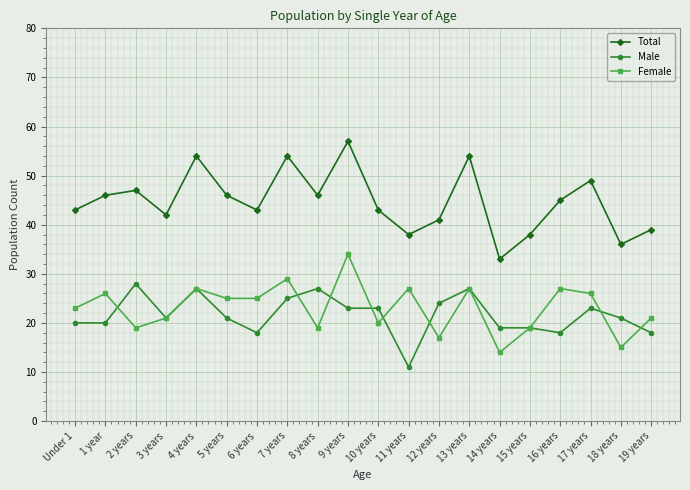

Reading right to left, extract all data points from this chart.

Total: 19 years=39	18 years=36	17 years=49	16 years=45	15 years=38	14 years=33	13 years=54	12 years=41	11 years=38	10 years=43	9 years=57	8 years=46	7 years=54	6 years=43	5 years=46	4 years=54	3 years=42	2 years=47	1 year=46	Under 1=43
Male: 19 years=18	18 years=21	17 years=23	16 years=18	15 years=19	14 years=19	13 years=27	12 years=24	11 years=11	10 years=23	9 years=23	8 years=27	7 years=25	6 years=18	5 years=21	4 years=27	3 years=21	2 years=28	1 year=20	Under 1=20
Female: 19 years=21	18 years=15	17 years=26	16 years=27	15 years=19	14 years=14	13 years=27	12 years=17	11 years=27	10 years=20	9 years=34	8 years=19	7 years=29	6 years=25	5 years=25	4 years=27	3 years=21	2 years=19	1 year=26	Under 1=23